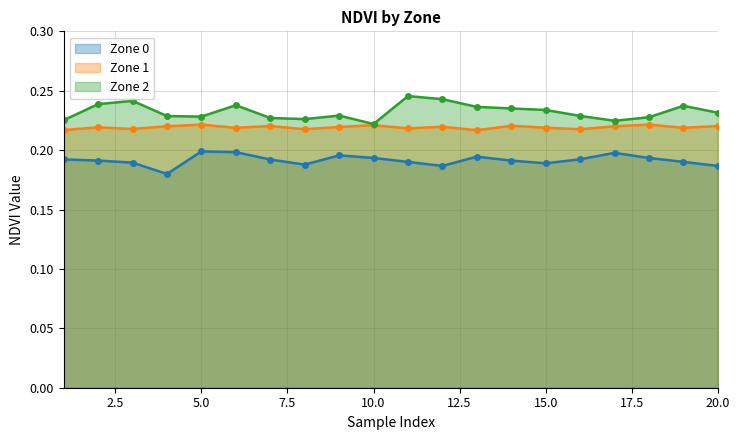

Reading right to left, extract all data points from this chart.

Zone 0: 20=0.2	19=0.2	18=0.2	17=0.2	16=0.2	15=0.2	14=0.2	13=0.2	12=0.2	11=0.2	10=0.2	9=0.2	8=0.2	7=0.2	6=0.2	5=0.2	4=0.2	3=0.2	2=0.2	1=0.2
Zone 1: 20=0.2	19=0.2	18=0.2	17=0.2	16=0.2	15=0.2	14=0.2	13=0.2	12=0.2	11=0.2	10=0.2	9=0.2	8=0.2	7=0.2	6=0.2	5=0.2	4=0.2	3=0.2	2=0.2	1=0.2
Zone 2: 20=0.2	19=0.2	18=0.2	17=0.2	16=0.2	15=0.2	14=0.2	13=0.2	12=0.2	11=0.2	10=0.2	9=0.2	8=0.2	7=0.2	6=0.2	5=0.2	4=0.2	3=0.2	2=0.2	1=0.2